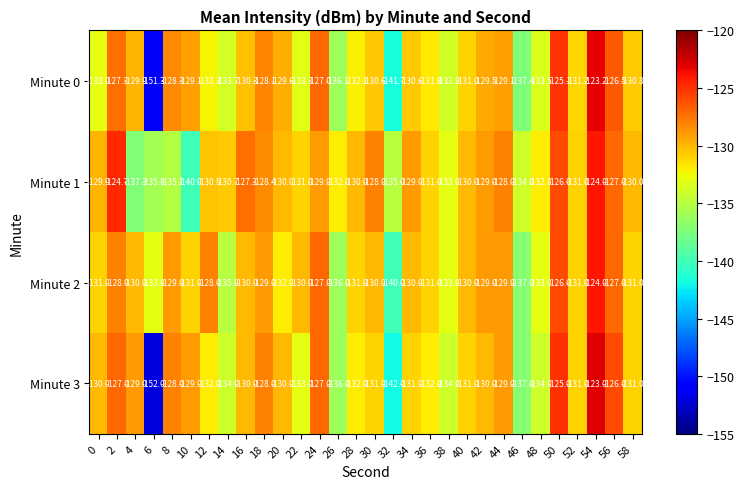

The value of Minute 0 at 4 is -129.9. True or false?

True